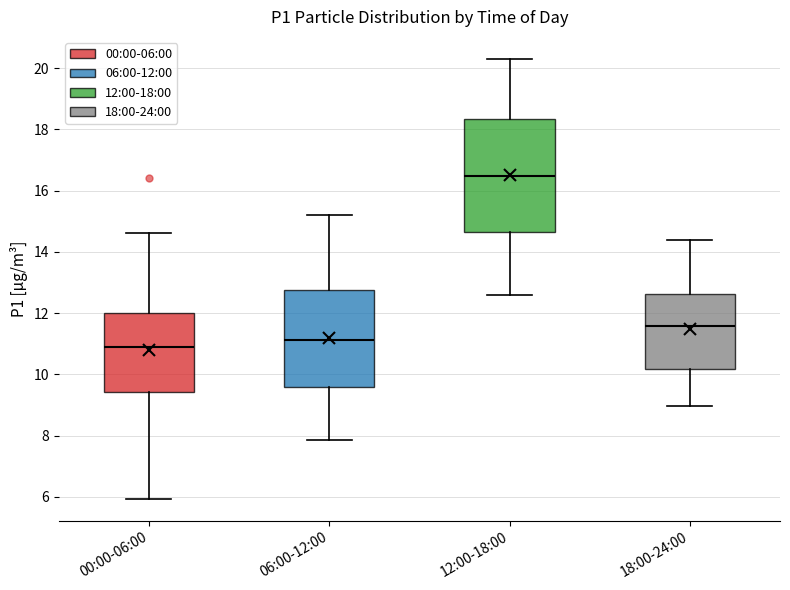

Reading left to right, transcribe this box plot: for each box, give where its median line is, the range the box spans, and where its two whiskers end, as read against the y-axis. The values are not printed on the chart, so give them approximately, as read against the axis.

00:00-06:00: median 10.8, box 9.4 to 12.0, whiskers 6.0 to 14.6
06:00-12:00: median 11.2, box 9.6 to 12.8, whiskers 7.8 to 15.2
12:00-18:00: median 16.4, box 14.6 to 18.4, whiskers 12.6 to 20.4
18:00-24:00: median 11.6, box 10.2 to 12.6, whiskers 9.0 to 14.4